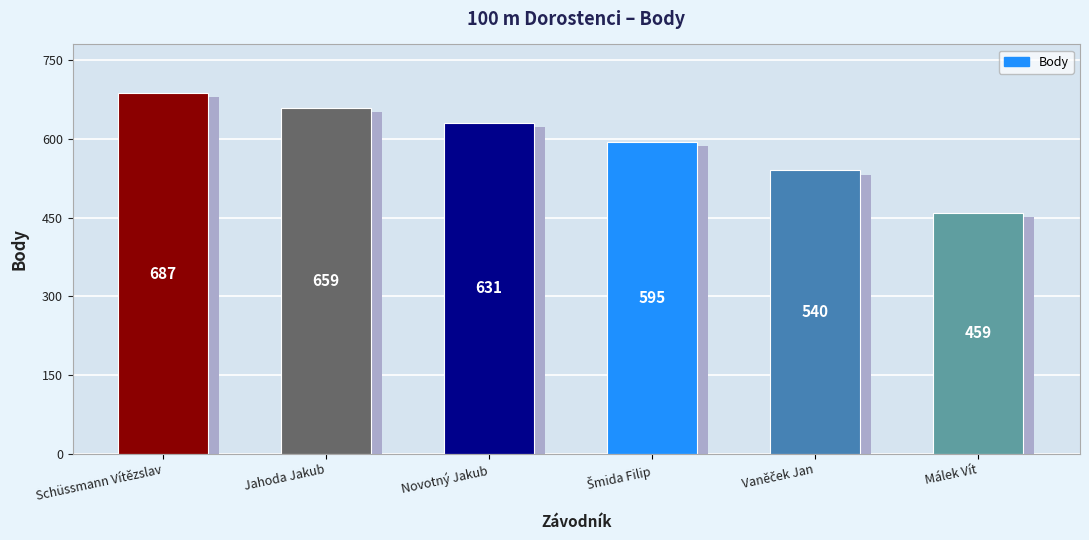

The chart shows a value of 1000 at Novotný Jakub. True or false?

False